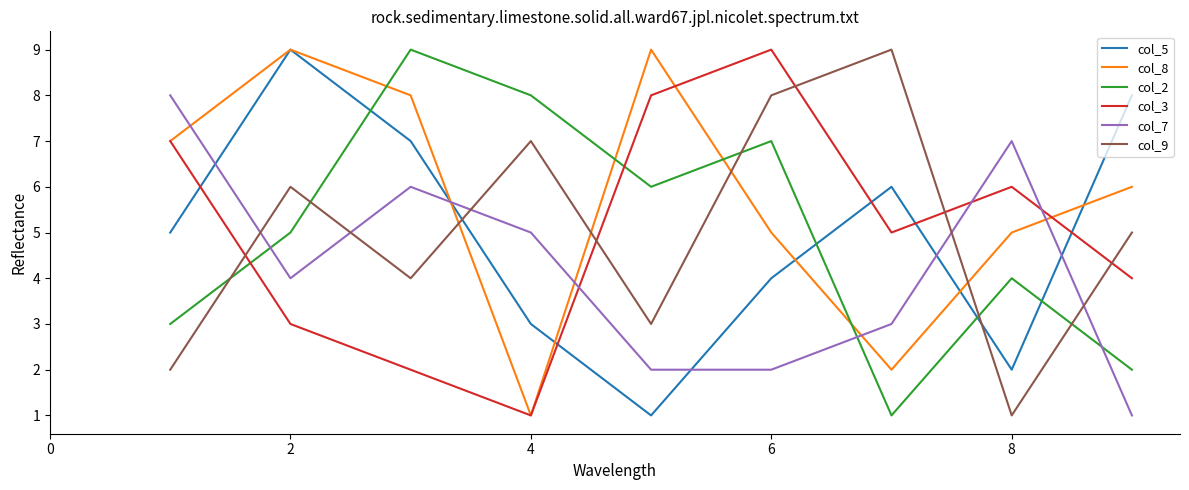

How many categories are shown in the chart?

9